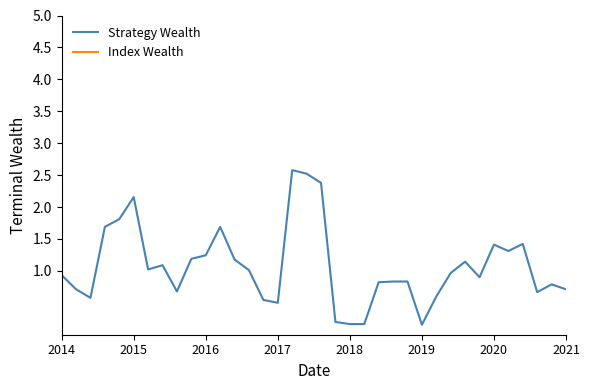

True or false: Strategy Wealth and Index Wealth cross at least once.

False